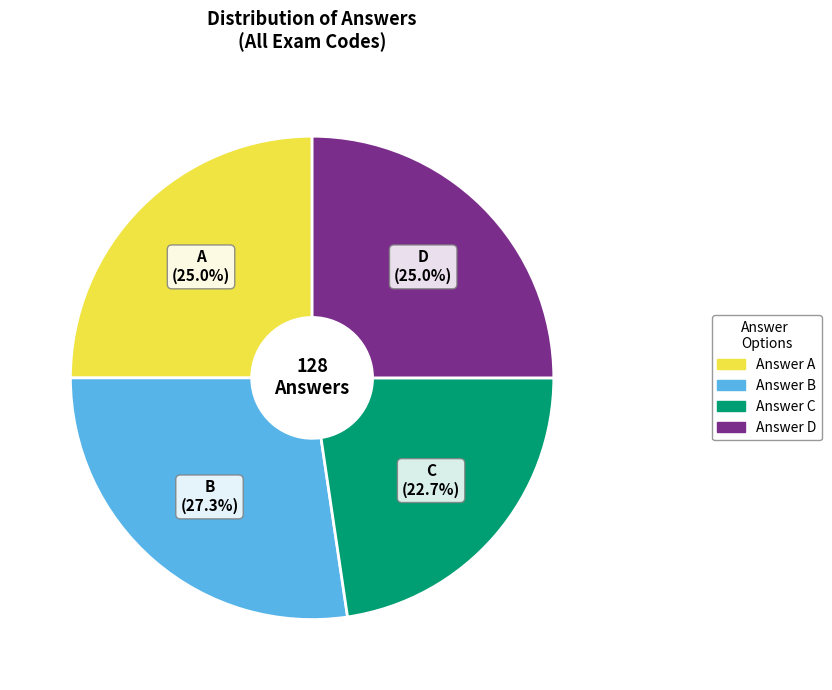

Is there any slice that represents more than half of the pie?

No